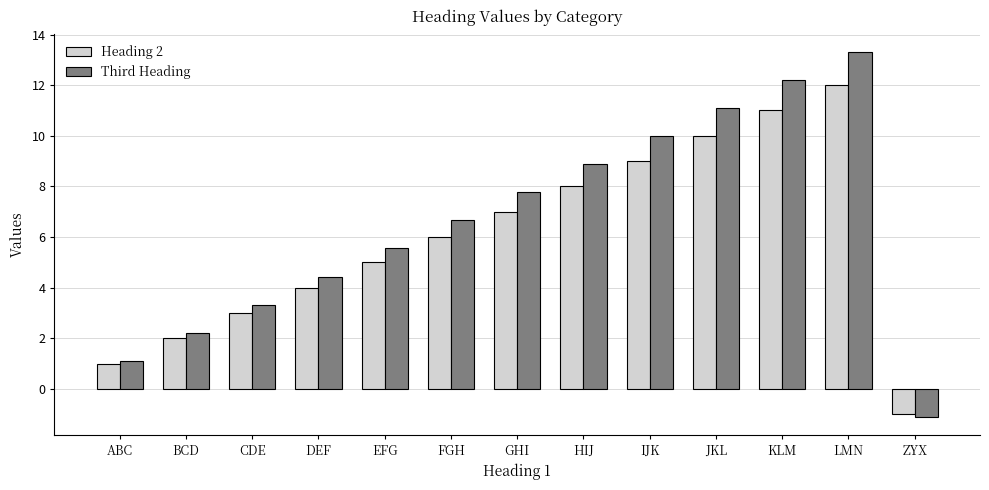

What is the spread (max minus min) of values at KLM?

1.2